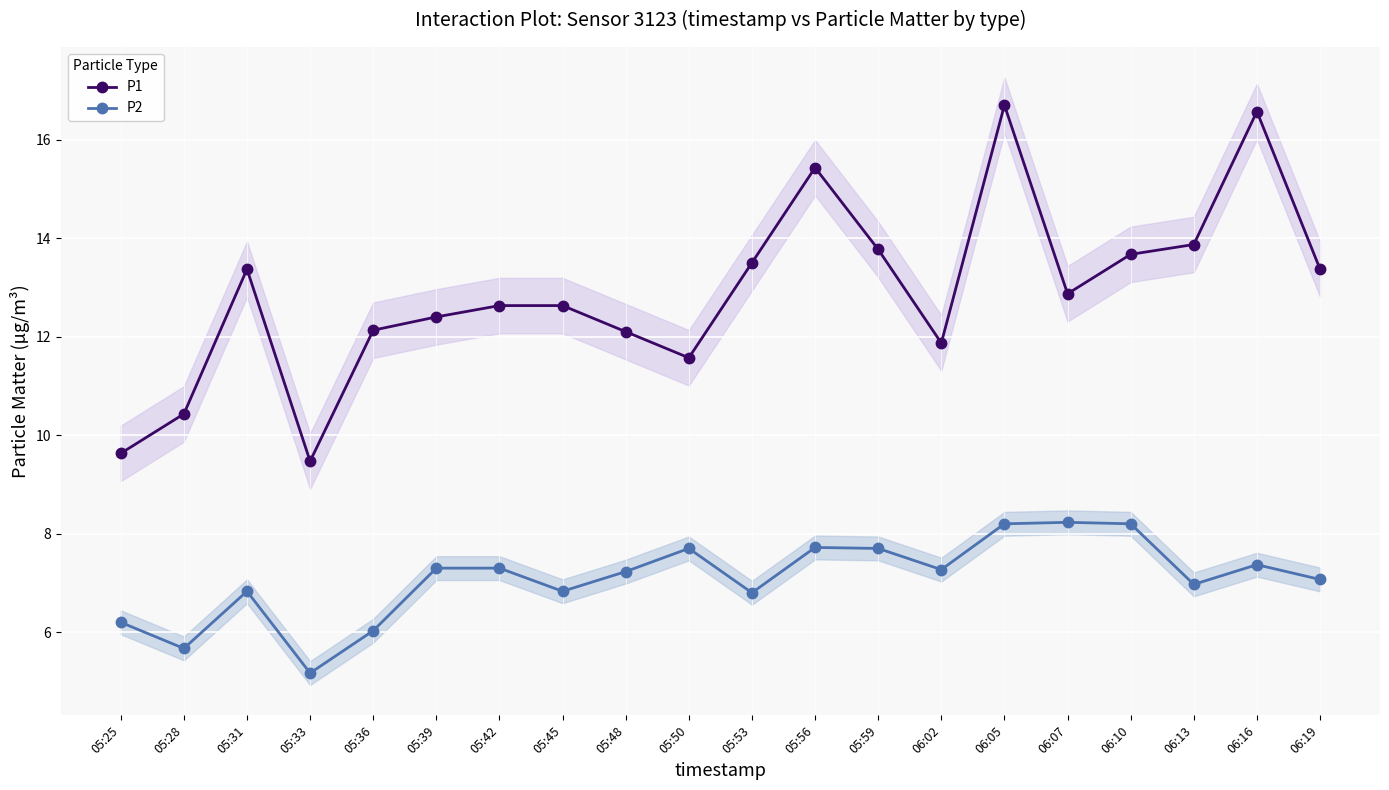

What are all the series names shown in the legend?

P1, P2